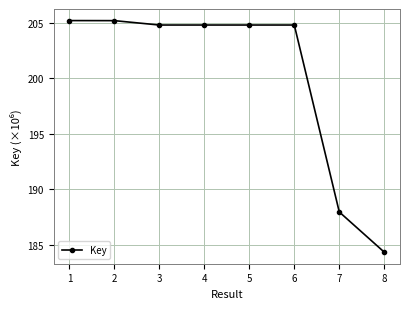

What is the ratio of the value at 5 to the value at 8?

1.1